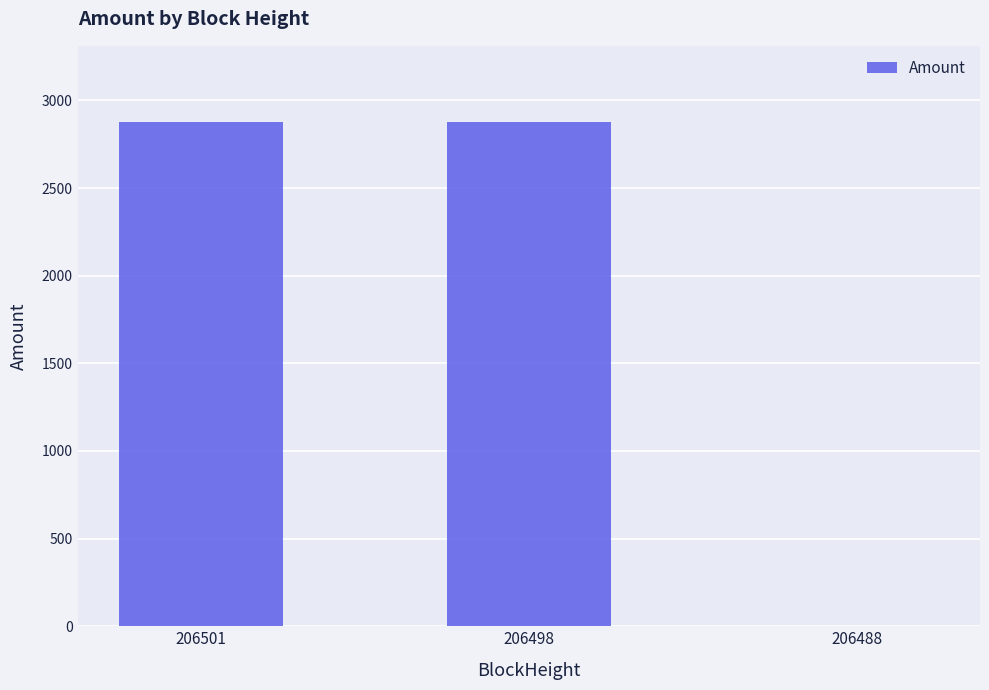

How many data points are above 2878?

2